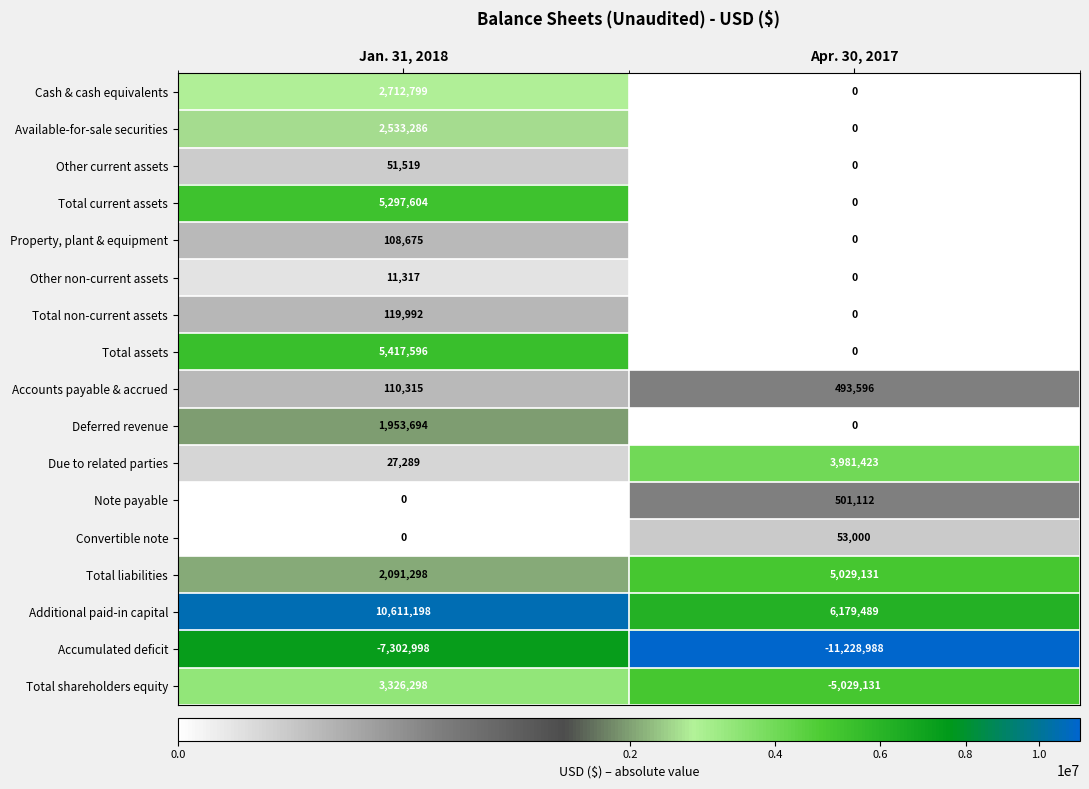

The Total current assets series shows 0 at Apr. 30, 2017. True or false?

True